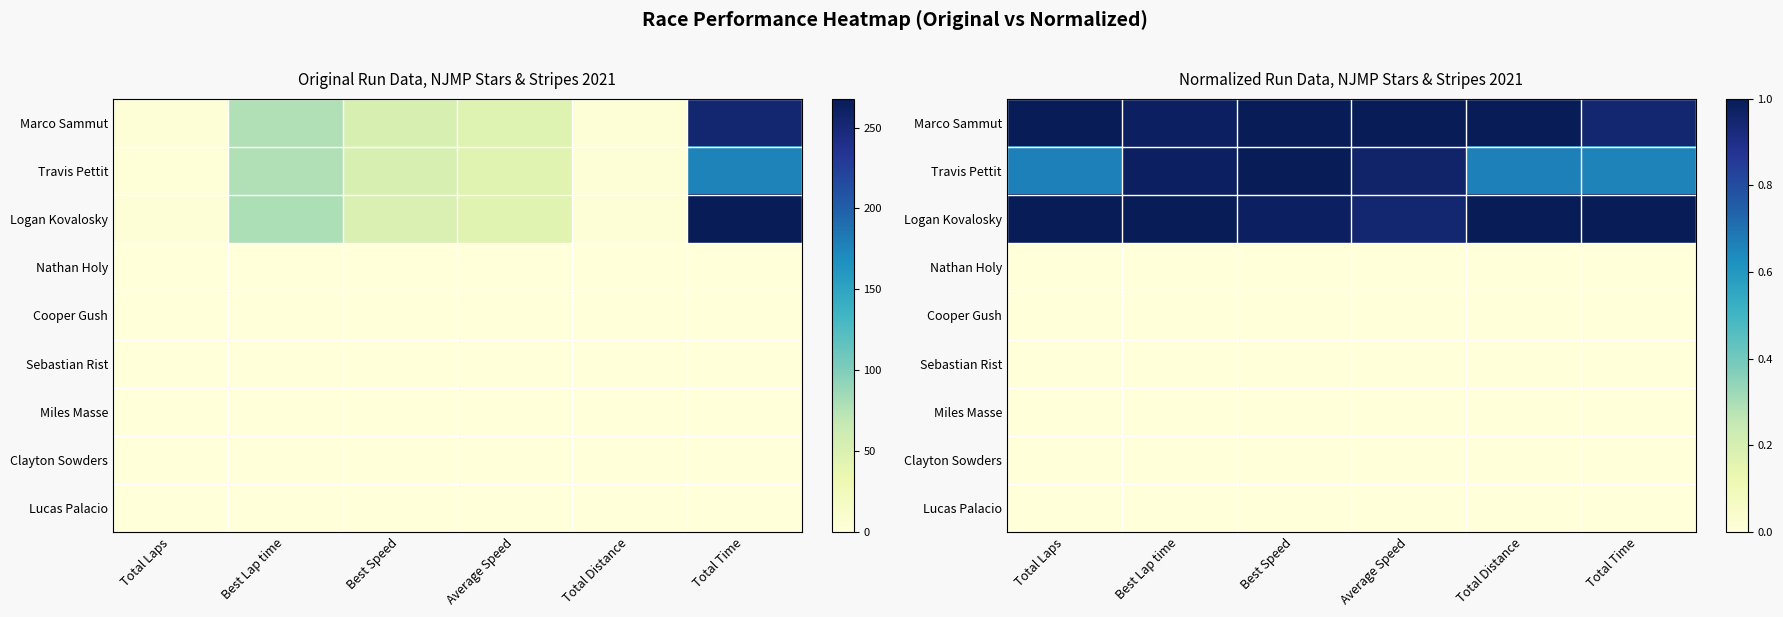

True or false: Lucas Palacio has a value of 0.0 at Average Speed.

True